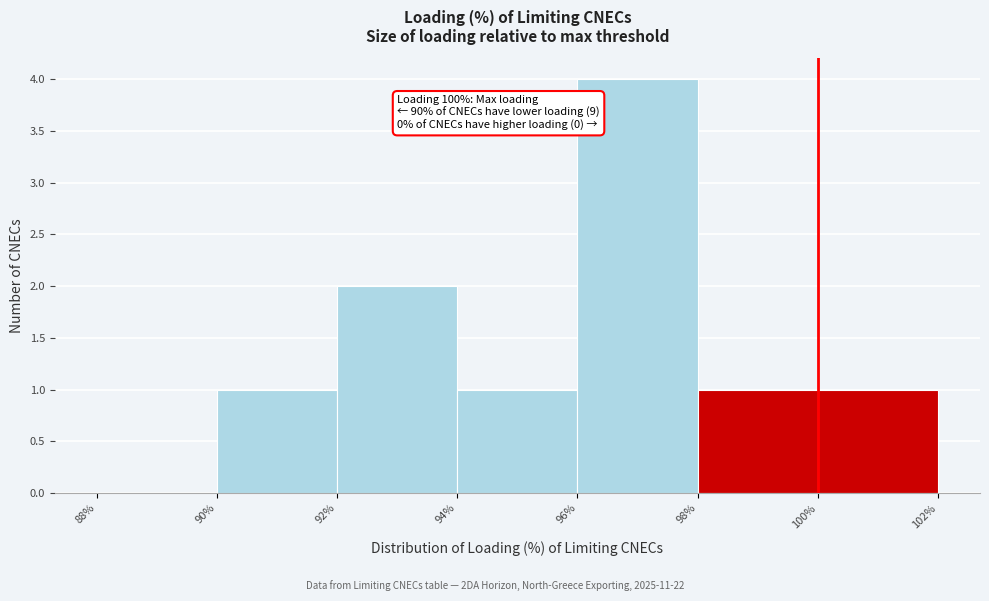

Over which range of the x-axis is the bar tallest?

96% to 98%